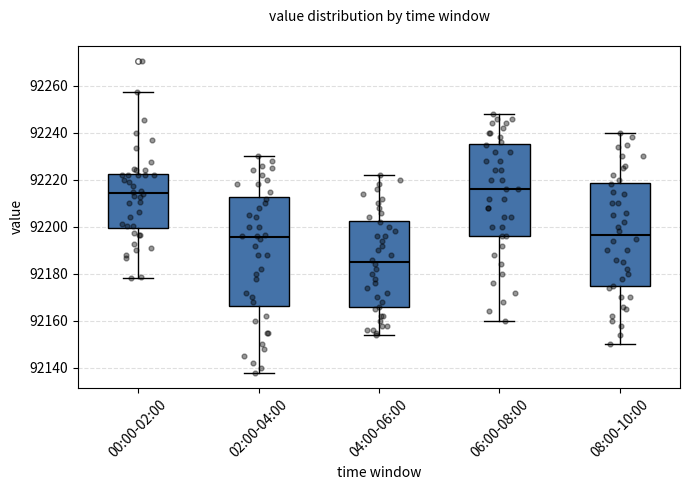

Reading left to right, read every box against the y-axis: the position of its median line, the range the box covers, and the ends of its whiskers. The values are not printed on the chart, so give them approximately, as read against the axis.

00:00-02:00: median 92214, box 92200 to 92222, whiskers 92178 to 92258
02:00-04:00: median 92196, box 92166 to 92212, whiskers 92138 to 92230
04:00-06:00: median 92186, box 92166 to 92202, whiskers 92154 to 92222
06:00-08:00: median 92216, box 92196 to 92236, whiskers 92160 to 92248
08:00-10:00: median 92196, box 92174 to 92218, whiskers 92150 to 92240